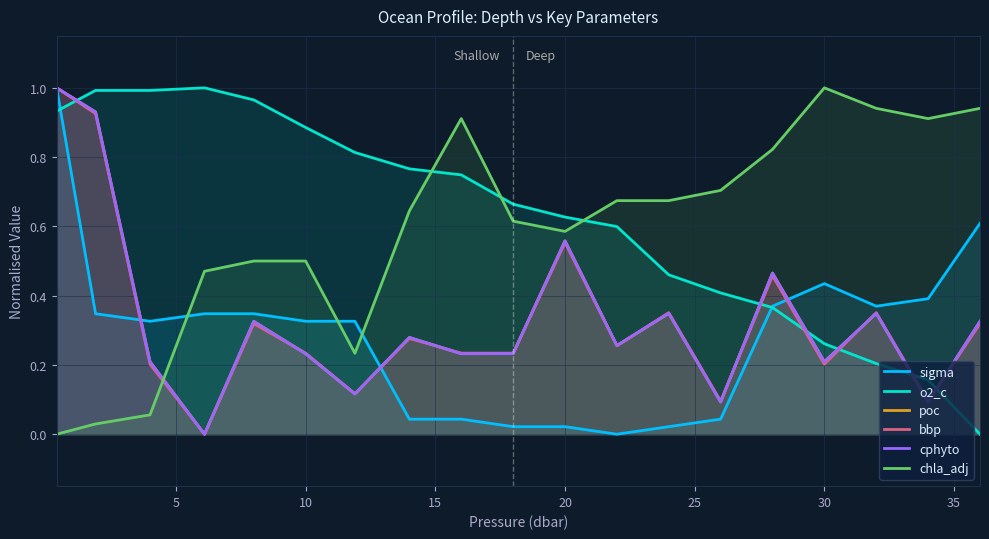

How many intersections are there between cphyto and o2_c?

6